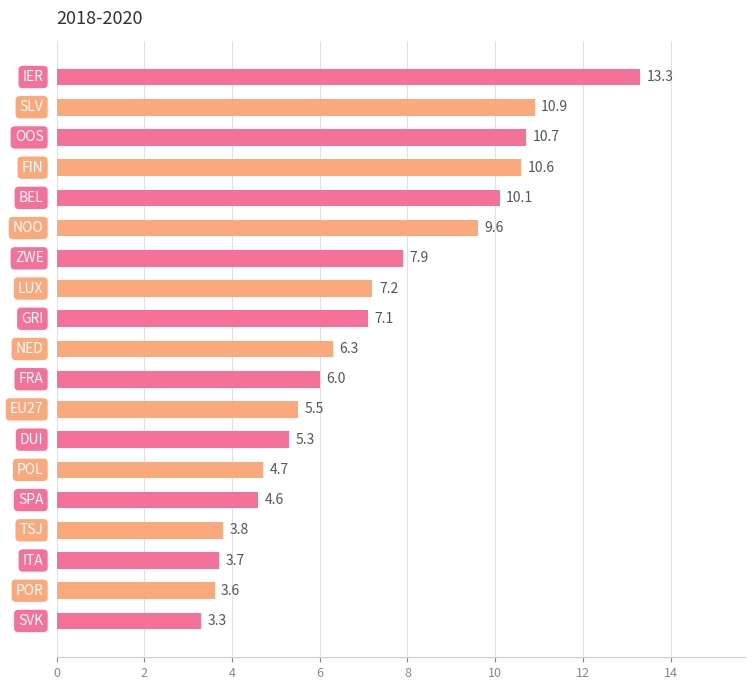

What is the difference between the maximum and minimum values?

10.0